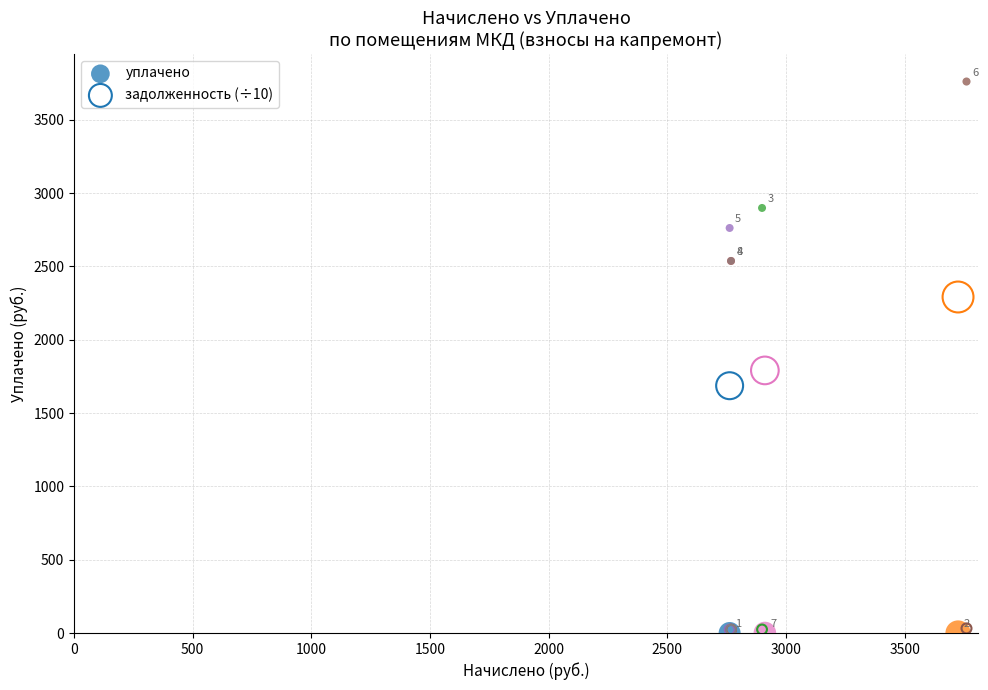

What are all the series names shown in the legend?

уплачено, задолженность (÷10)